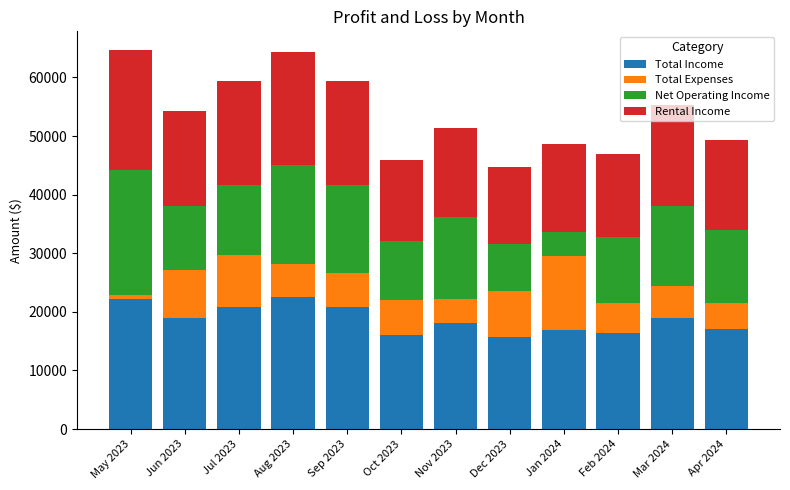

What are all the series names shown in the legend?

Total Income, Total Expenses, Net Operating Income, Rental Income